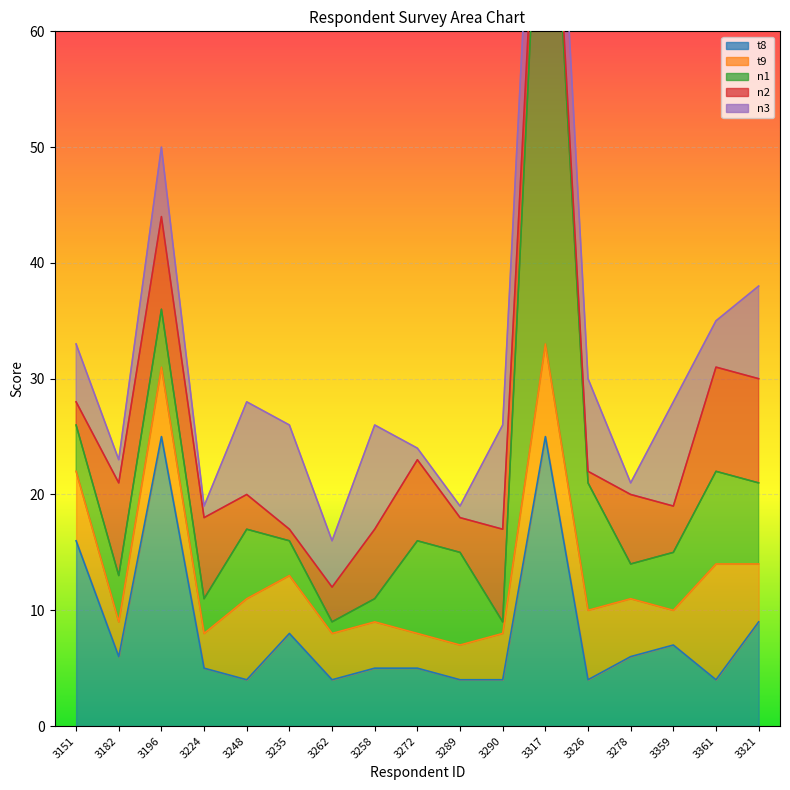

What is the difference between the maximum and minimum values in the t8 series?

21